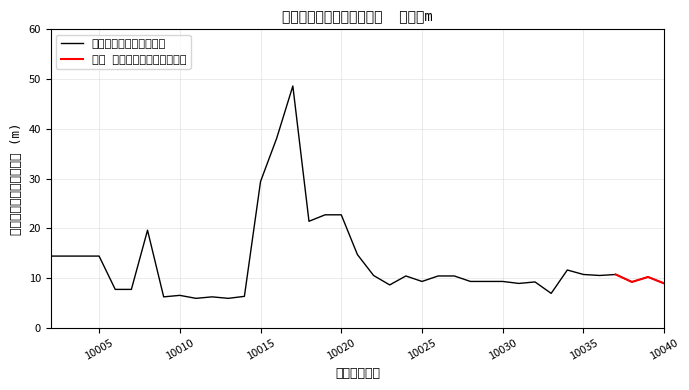

List the labels in order of value, smallest first.

10011, 10013, 10009, 10012, 10014, 10010, 10033, 10006, 10007, 10023, 10031, 10040, 10032, 10038, 10025, 10028, 10029, 10030, 10039, 10024, 10026, 10027, 10022, 10036, 10035, 10037, 10034, 10002, 10003, 10004, 10005, 10021, 10008, 10018, 10019, 10020, 10015, 10016, 10017